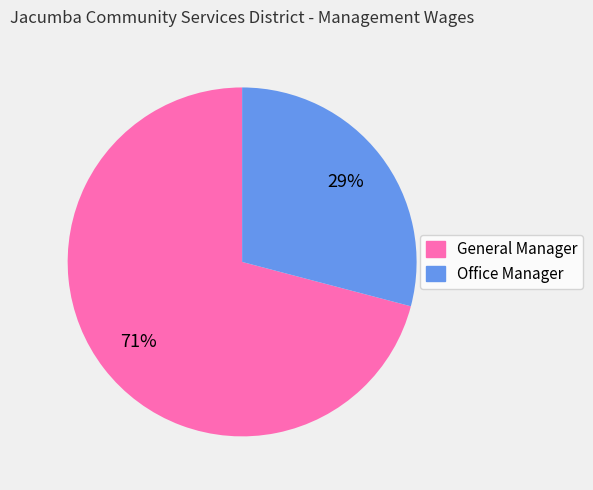

Combined, do Office Manager and General Manager account for over 50%?

Yes